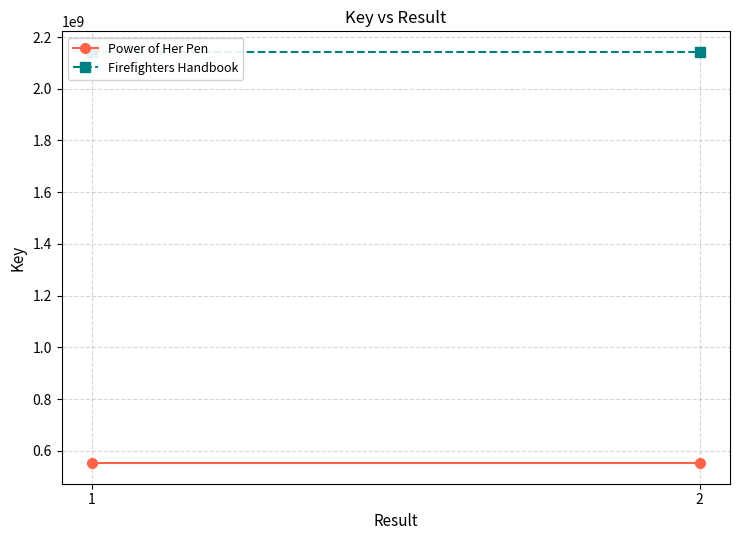

What is the sum of all Power of Her Pen values?

1104429328